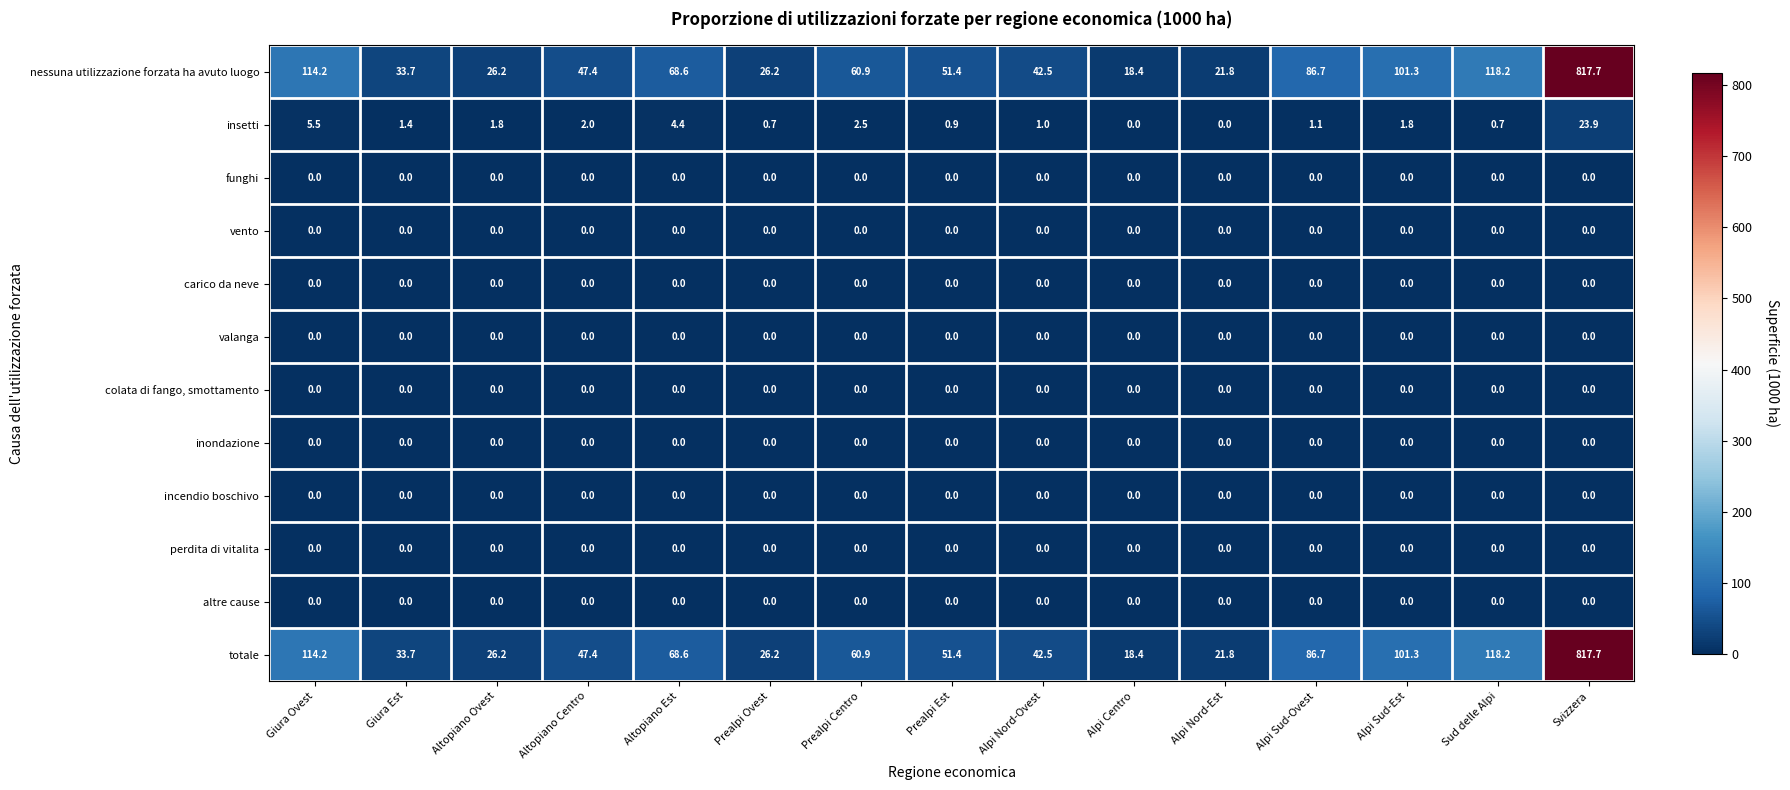

At which category is the sum across all series the highest?

Svizzera